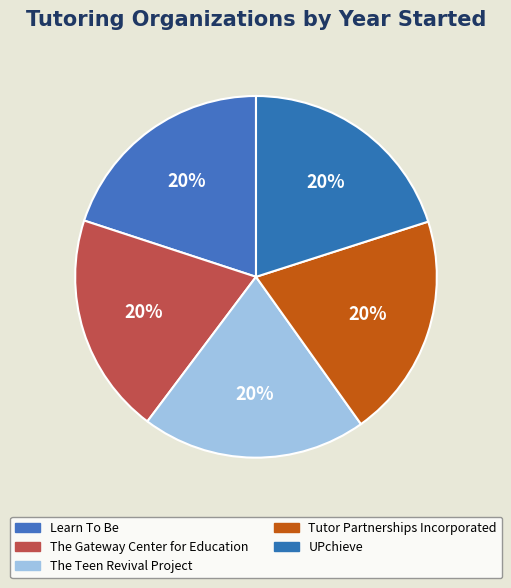

What percentage is the Tutor Partnerships Incorporated slice, to the nearest percent?

20%